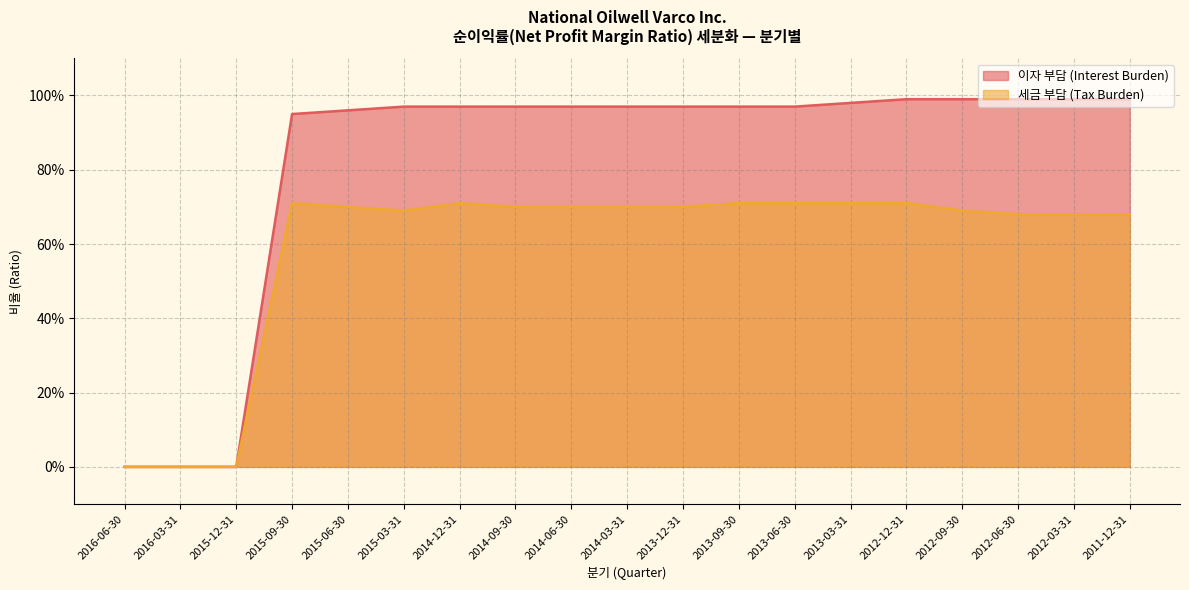

At how many categories does at least one series exceed 0?

16